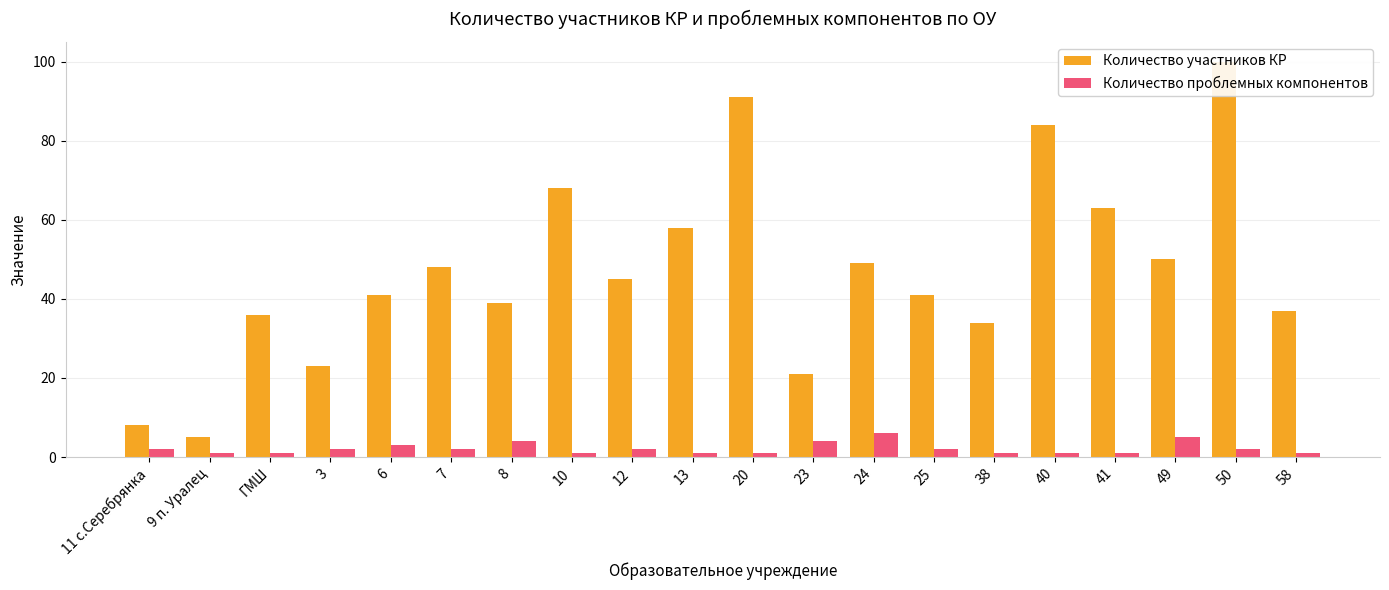

How many bars are there in each group?

2